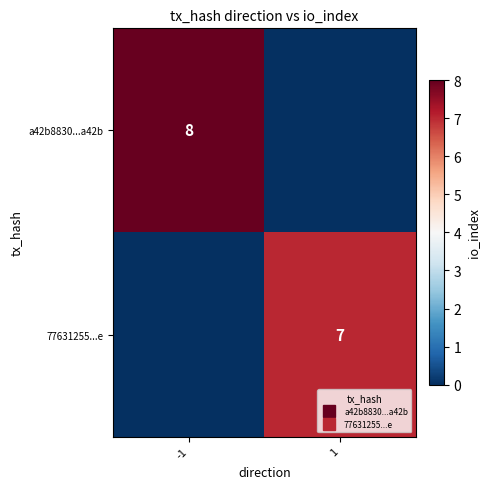

What is the total value across all series at 1?

7